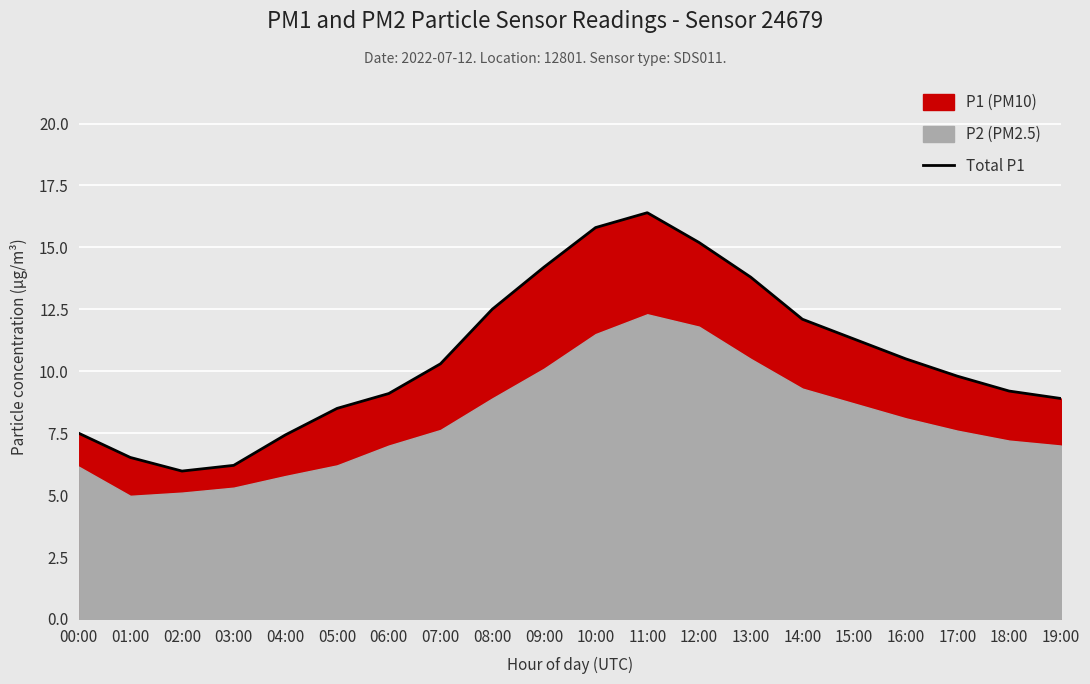

Which label corresponds to the largest value in the chart?

11:00